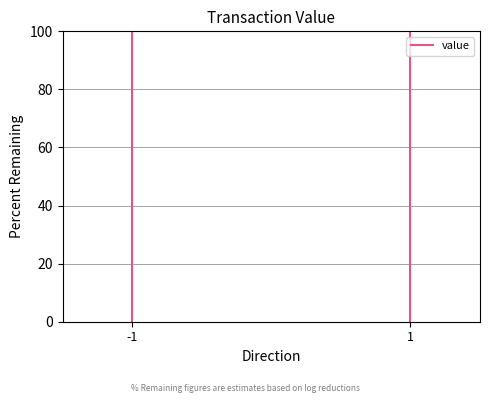

What is the difference between the second highest and second lowest values?

99.8